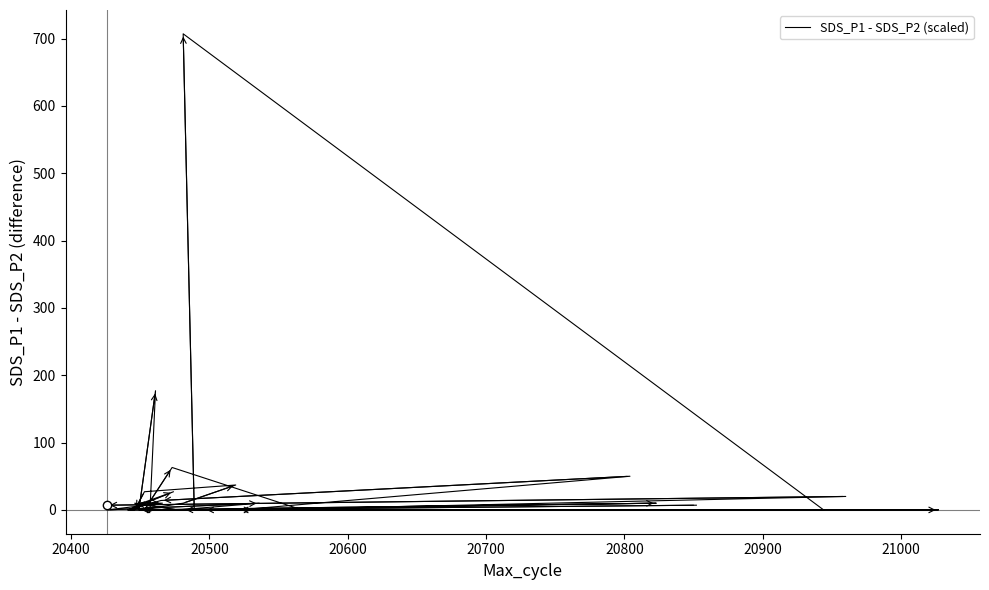

The value at 20900 is 0.0. True or false?

True